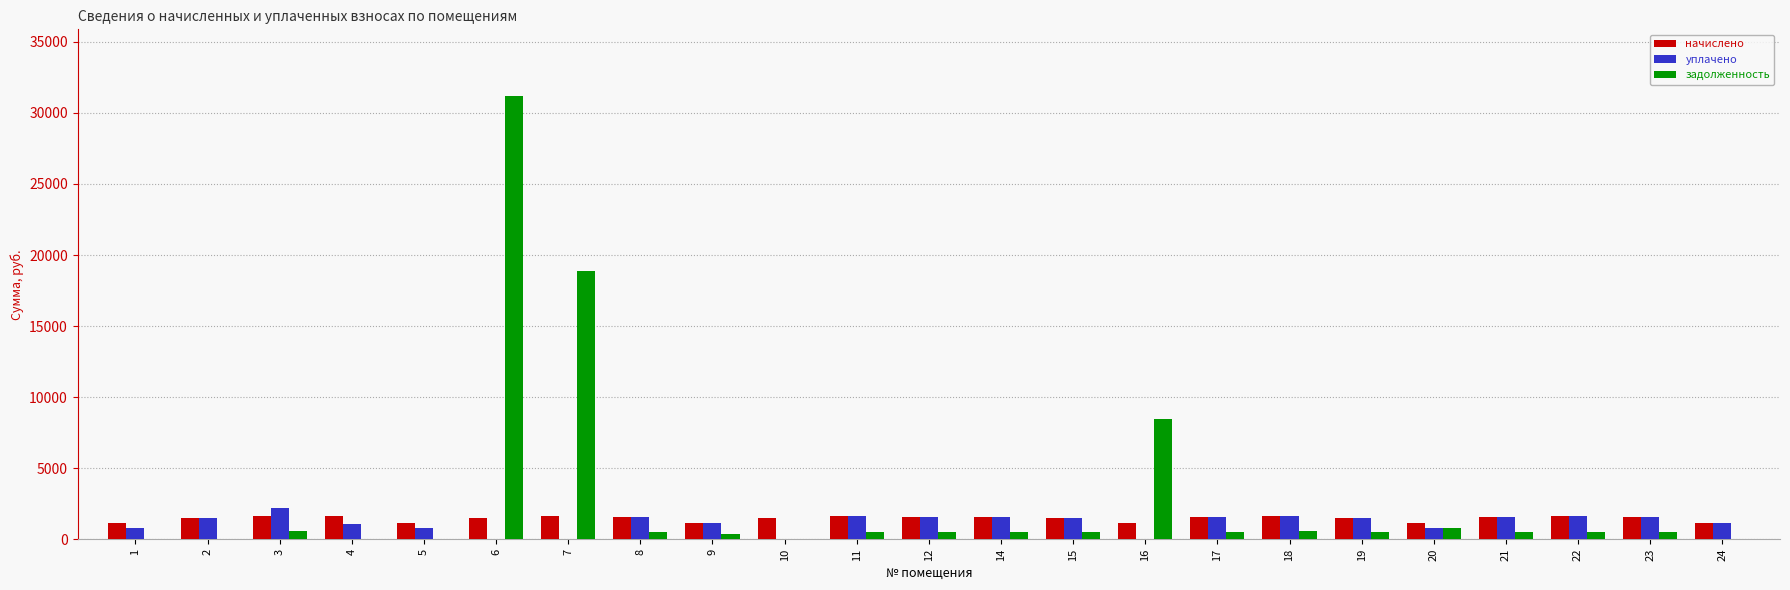

True or false: начислено has a value of 1570.7 at 14.

True